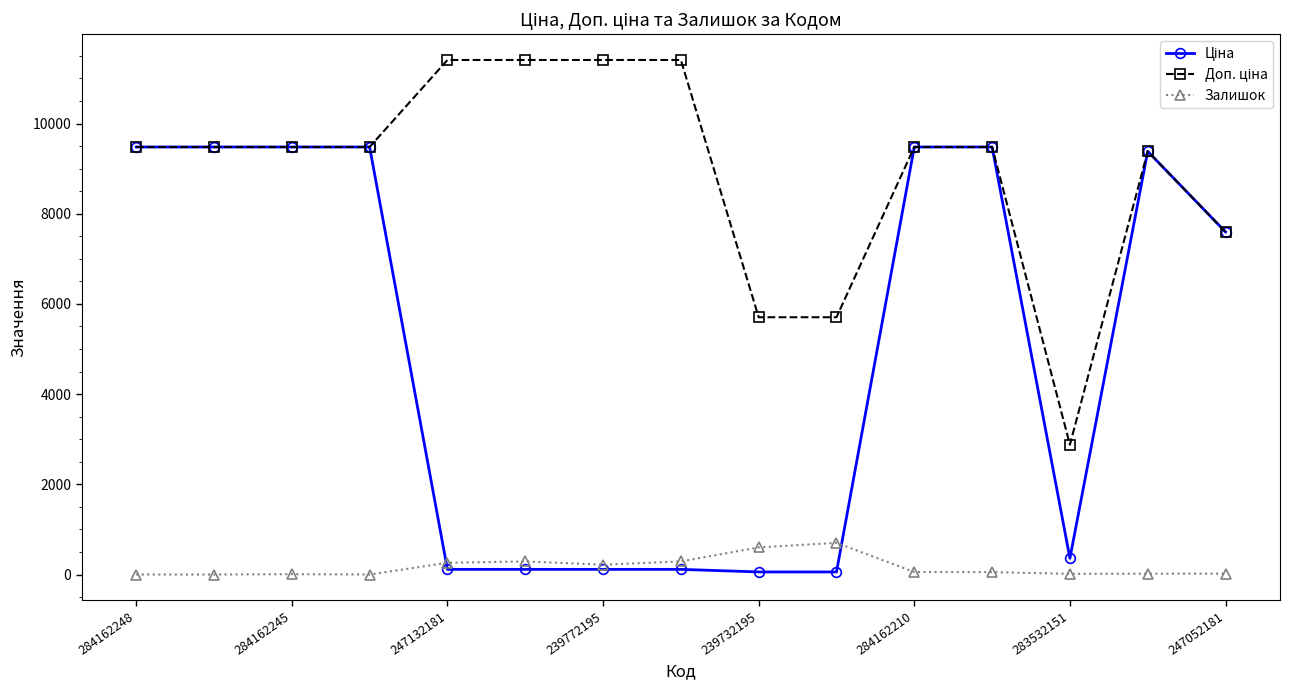

What is the maximum value for Залишок?

702.0